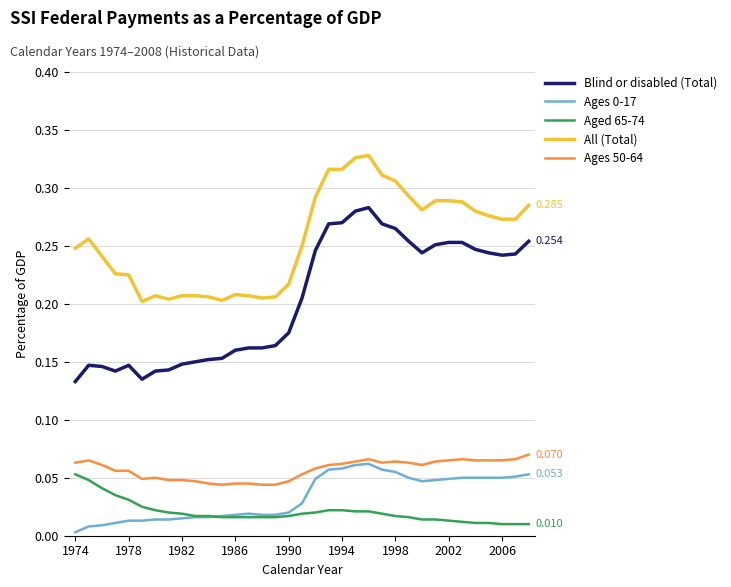

Which series has the largest range (max minus min)?

Blind or disabled (Total)